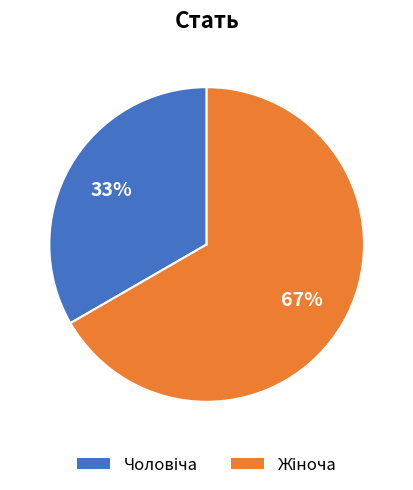

How many segments does this pie chart have?

2